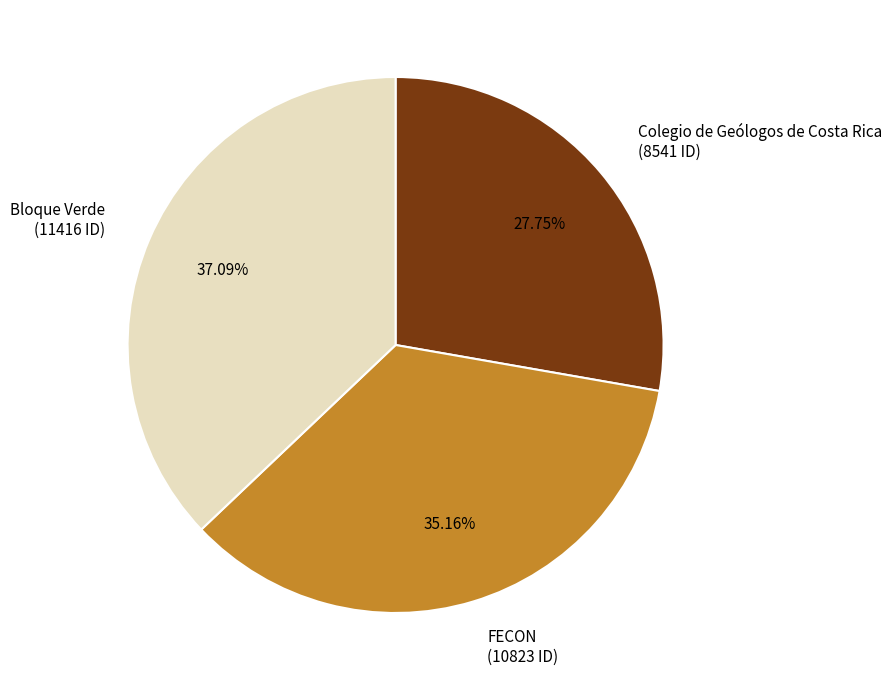

How much of the chart is everything except Bloque Verde?

62.9%